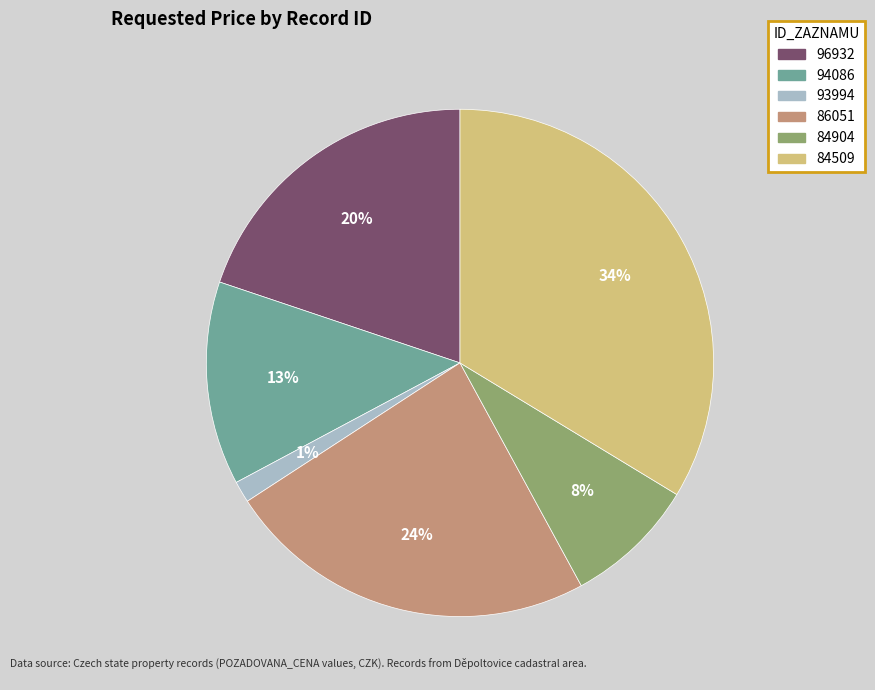

Is there a majority slice in this chart?

No